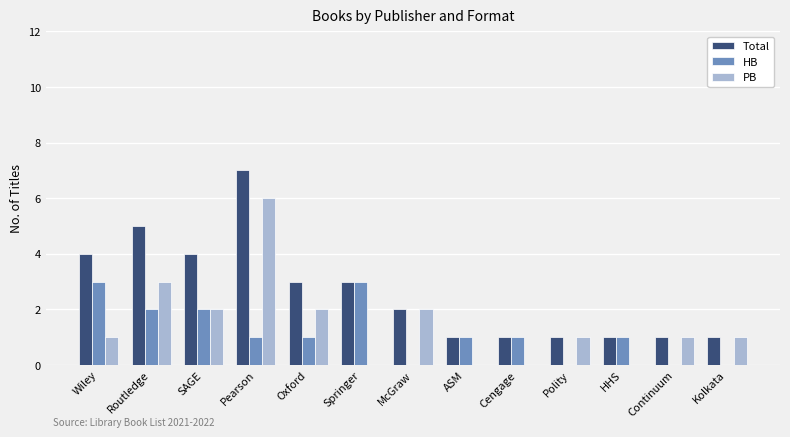

At which category is the sum across all series the highest?

Pearson